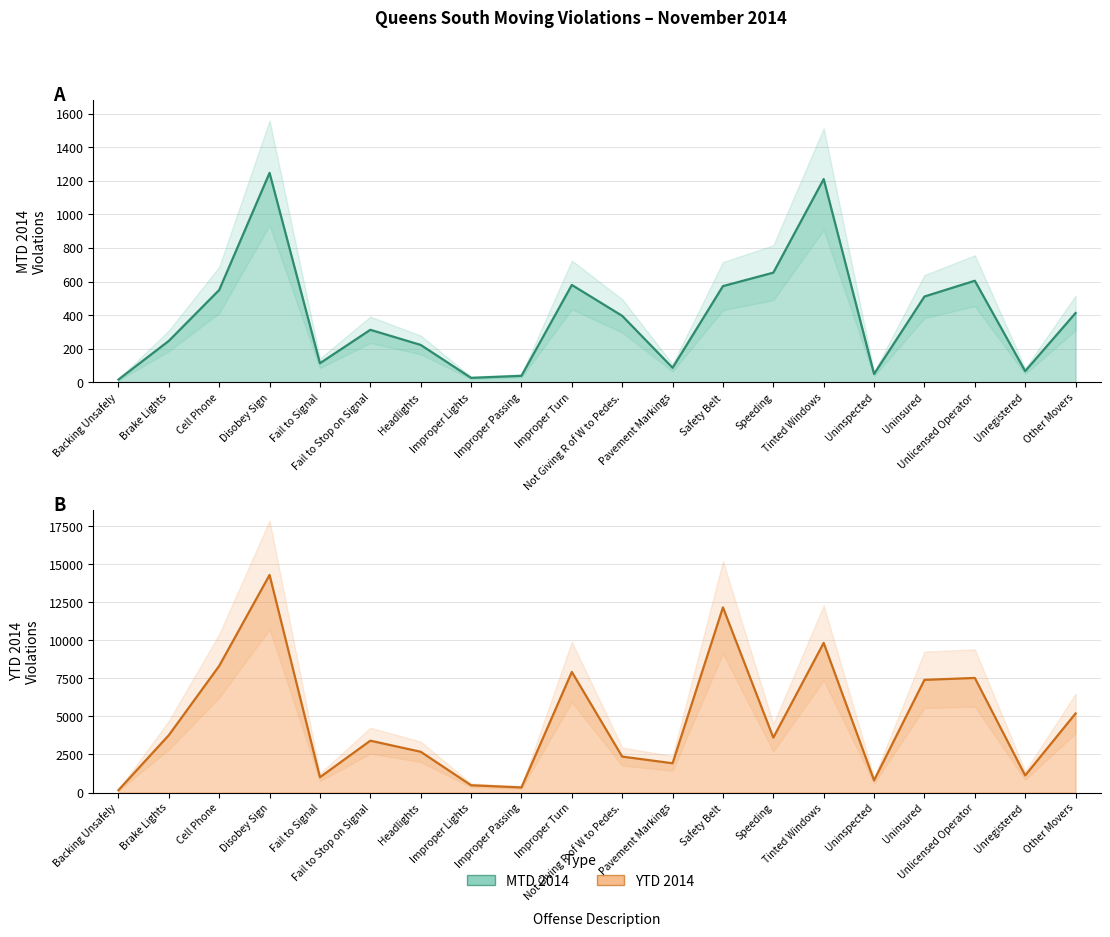

Which series has the widest spread of values?

YTD 2014